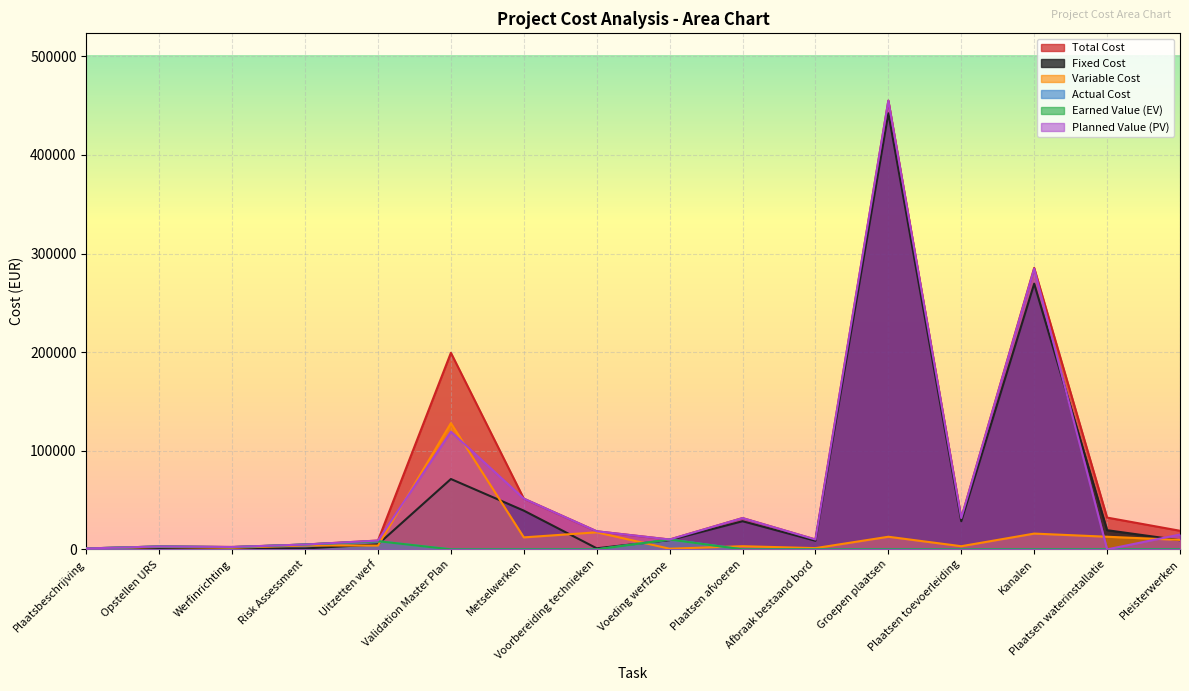

What is the label of the 1st point from the right?

Pleisterwerken